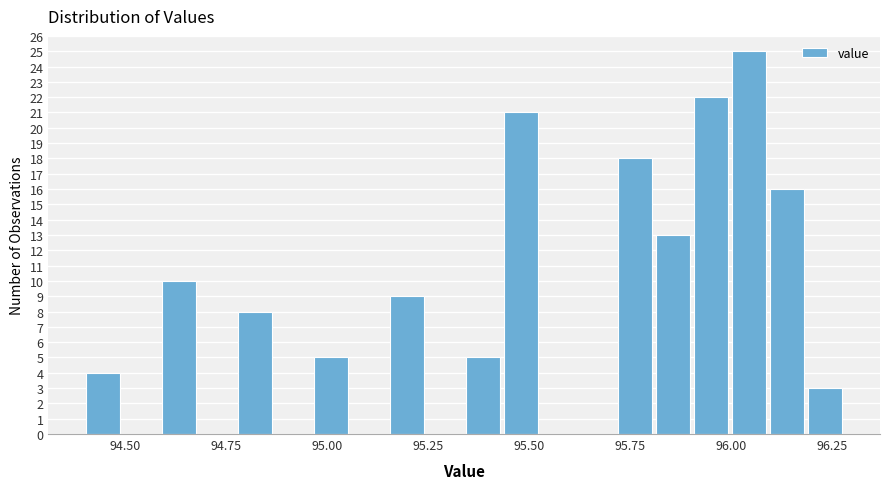

Read against the x-axis, roughly where is the centre of the tallest bar?

96.05